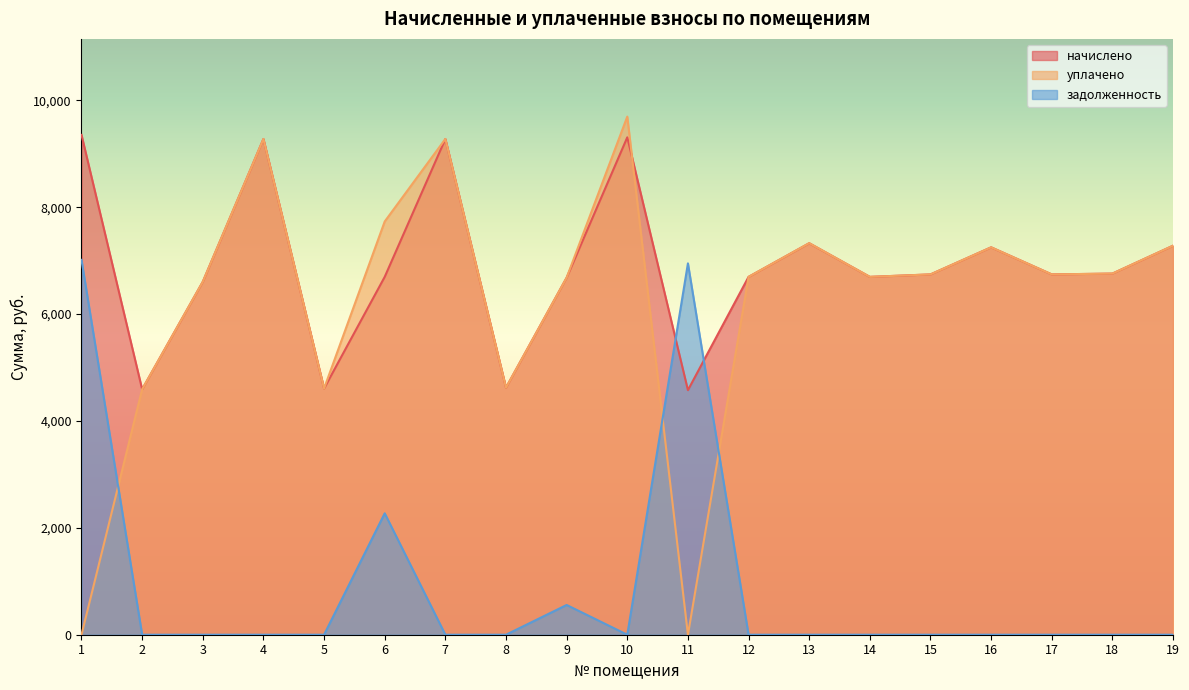

True or false: начислено has more than 0 points higher than both neighbors.

True